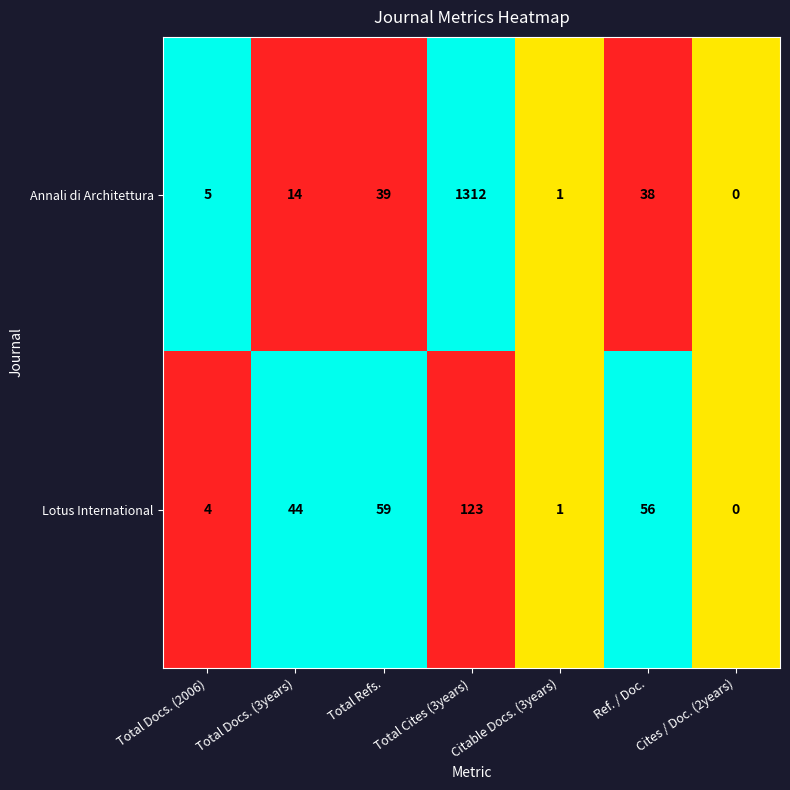

How many positive values does the Lotus International series have?

6